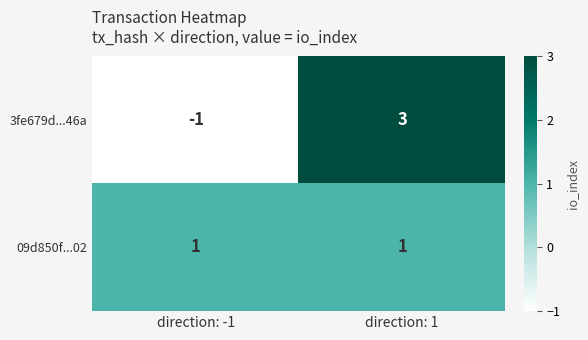

The value of 09d850f...02 at direction: 1 is 1. True or false?

True